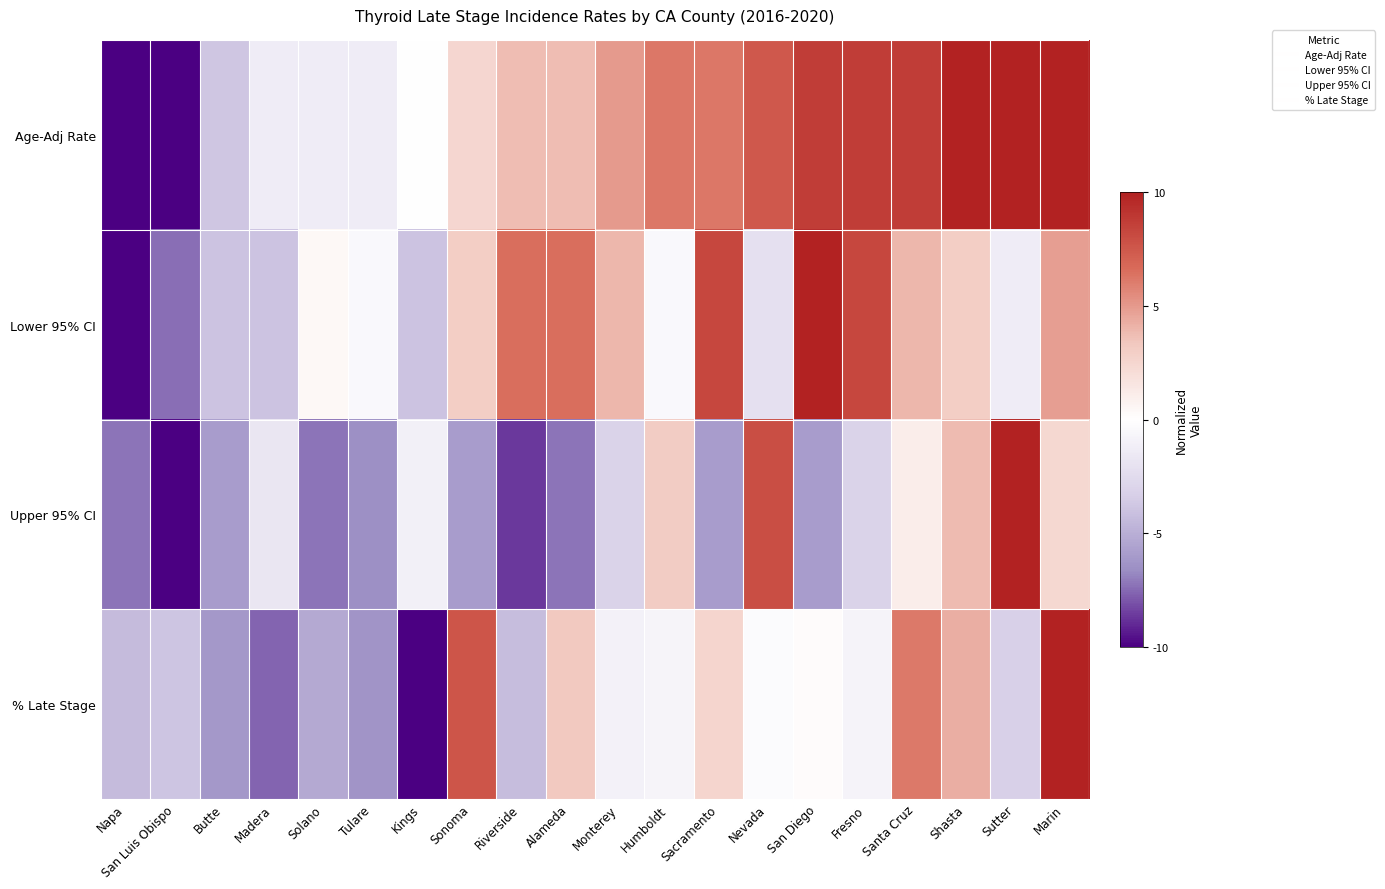

Reading left to right, transcribe all the data shown in this chart.

Age-Adj Rate: Napa=-10.0	San Luis Obispo=-10.0	Butte=-3.8	Madera=-1.3	Solano=-1.3	Tulare=-1.3	Kings=-0.0	Sonoma=2.5	Riverside=3.7	Alameda=3.7	Monterey=5.0	Humboldt=6.2	Sacramento=6.2	Nevada=7.5	San Diego=8.7	Fresno=8.7	Santa Cruz=8.7	Shasta=10.0	Sutter=10.0	Marin=10.0
Lower 95% CI: Napa=-10.0	San Luis Obispo=-7.4	Butte=-3.9	Madera=-3.9	Solano=0.4	Tulare=-0.4	Kings=-3.9	Sonoma=3.0	Riverside=6.5	Alameda=6.5	Monterey=3.9	Humboldt=-0.4	Sacramento=8.3	Nevada=-2.2	San Diego=10.0	Fresno=8.3	Santa Cruz=3.9	Shasta=3.0	Sutter=-1.3	Marin=4.8
Upper 95% CI: Napa=-7.2	San Luis Obispo=-10.0	Butte=-5.9	Madera=-1.7	Solano=-7.2	Tulare=-6.6	Kings=-1.0	Sonoma=-5.9	Riverside=-8.6	Alameda=-7.2	Monterey=-3.1	Humboldt=3.1	Sacramento=-5.9	Nevada=7.9	San Diego=-5.9	Fresno=-3.1	Santa Cruz=1.0	Shasta=3.8	Sutter=10.0	Marin=2.4
% Late Stage: Napa=-4.4	San Luis Obispo=-3.9	Butte=-6.2	Madera=-7.6	Solano=-5.3	Tulare=-6.3	Kings=-10.0	Sonoma=7.6	Riverside=-4.2	Alameda=3.3	Monterey=-1.0	Humboldt=-0.7	Sacramento=2.5	Nevada=-0.3	San Diego=0.2	Fresno=-0.8	Santa Cruz=6.2	Shasta=4.2	Sutter=-3.3	Marin=10.0